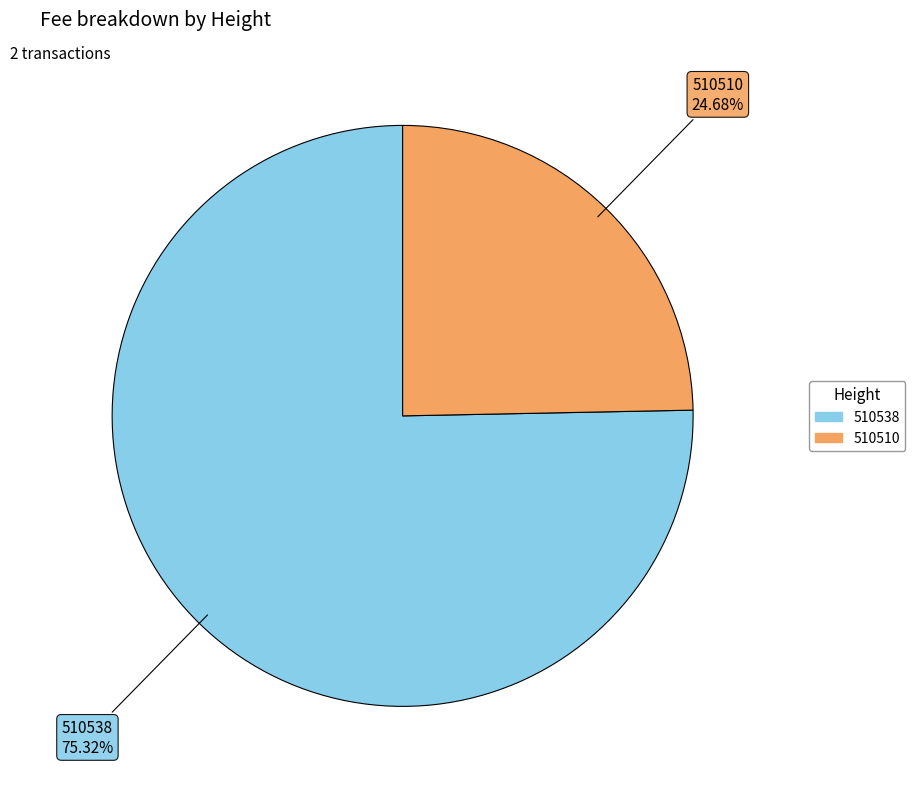

To the nearest percent, what percentage of the pie is 510510?

25%